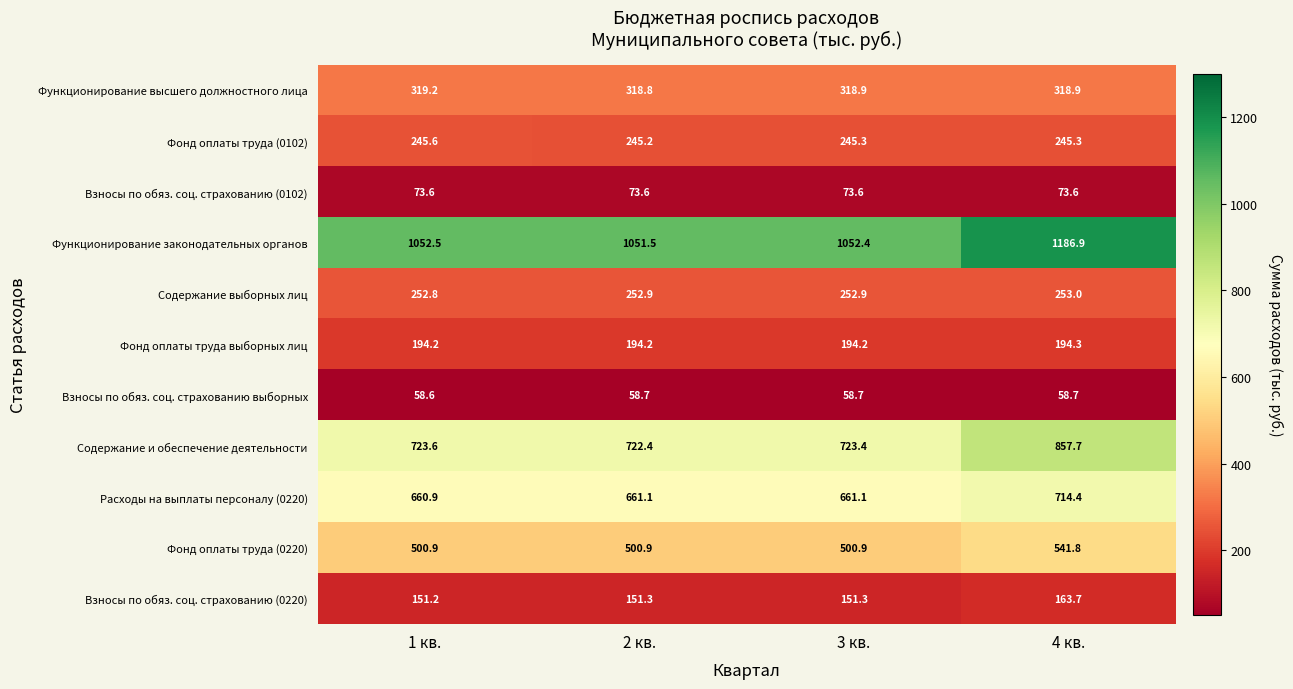

List the series in order of their peak value, lowest first.

Взносы по обяз. соц. страхованию выборных, Взносы по обяз. соц. страхованию (0102), Взносы по обяз. соц. страхованию (0220), Фонд оплаты труда выборных лиц, Фонд оплаты труда (0102), Содержание выборных лиц, Функционирование высшего должностного лица, Фонд оплаты труда (0220), Расходы на выплаты персоналу (0220), Содержание и обеспечение деятельности, Функционирование законодательных органов